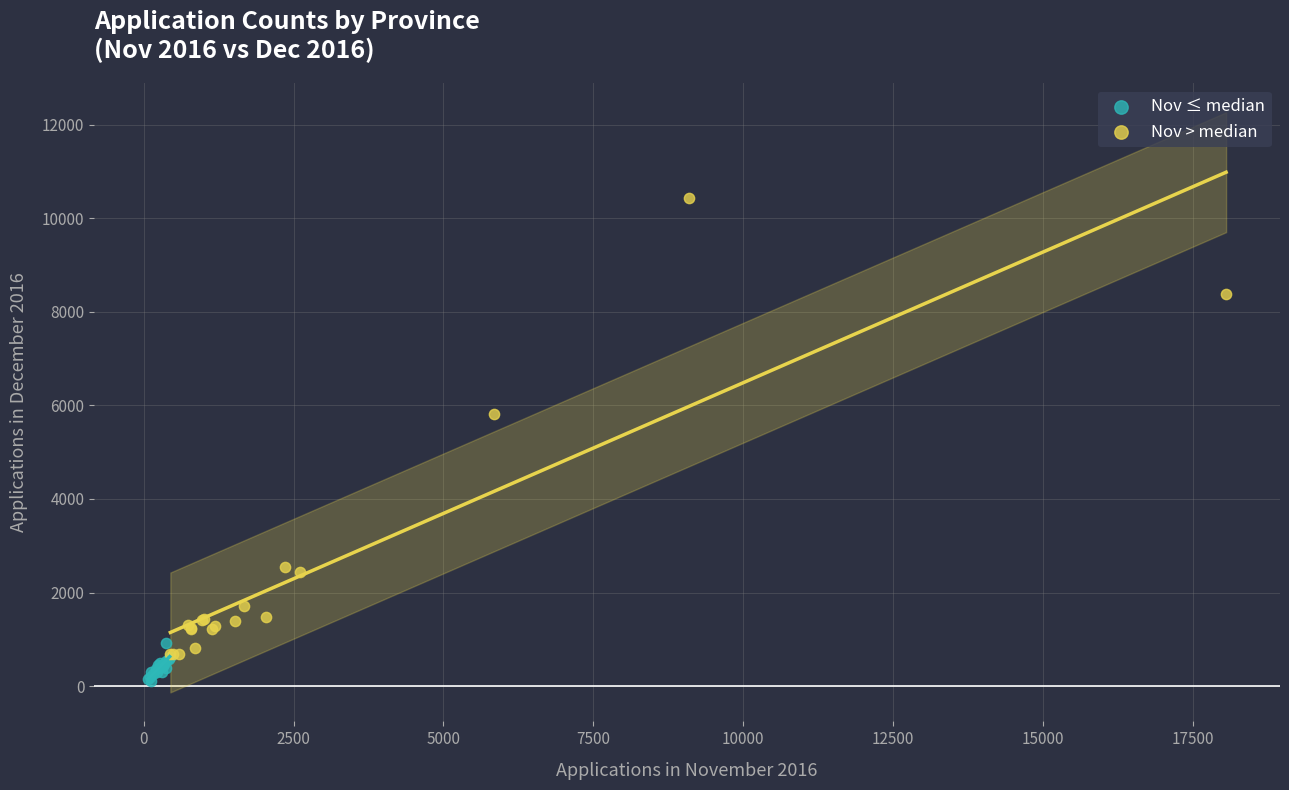

Which series has the widest spread of Y values?

Nov > median